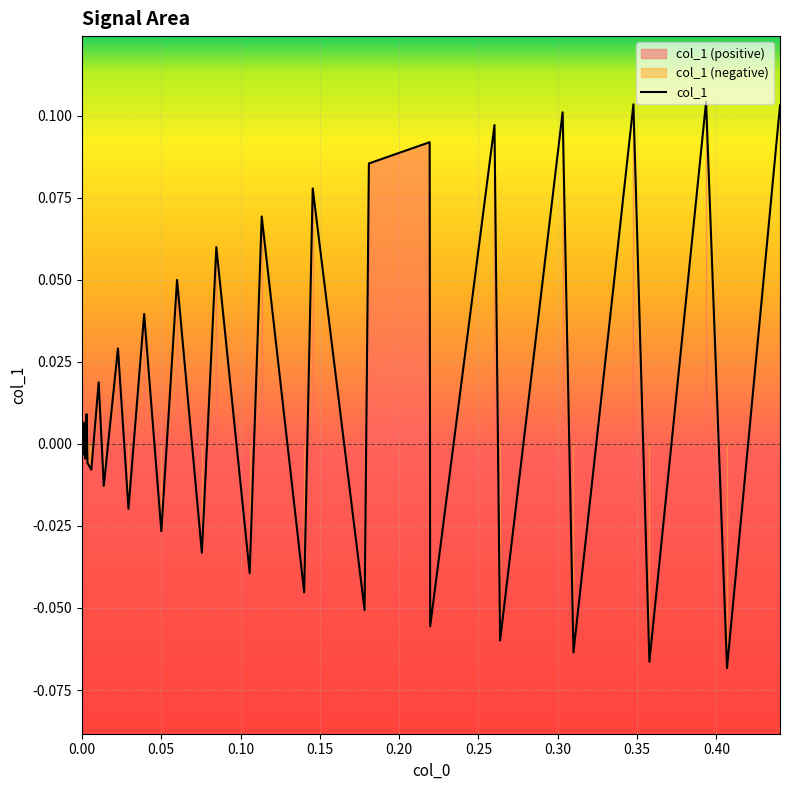

What is the difference between the maximum and minimum values?

0.2